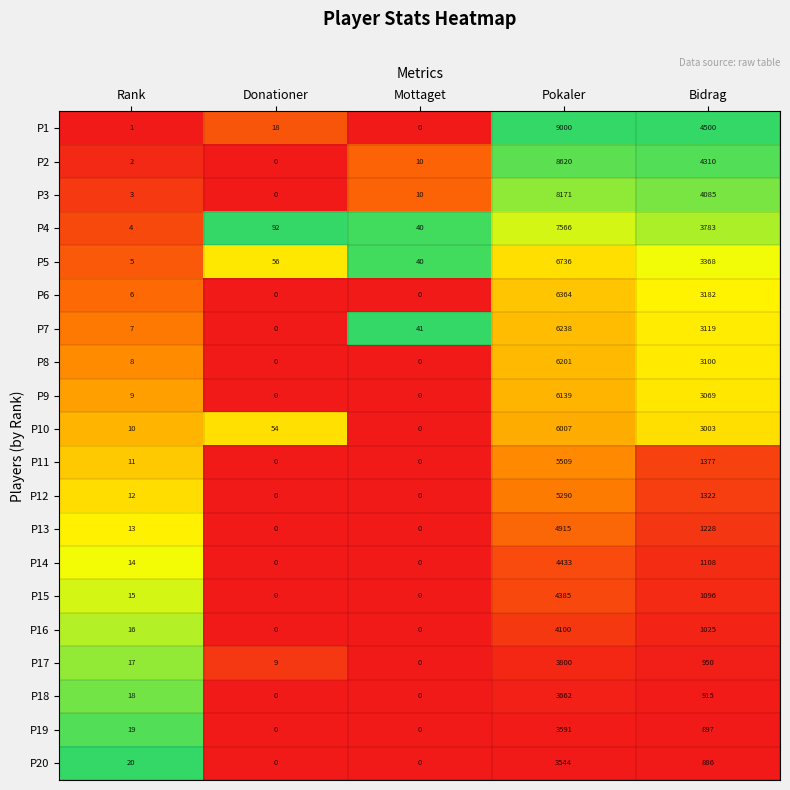

What is the difference between the second highest and minimum values in the P15 series?

1096